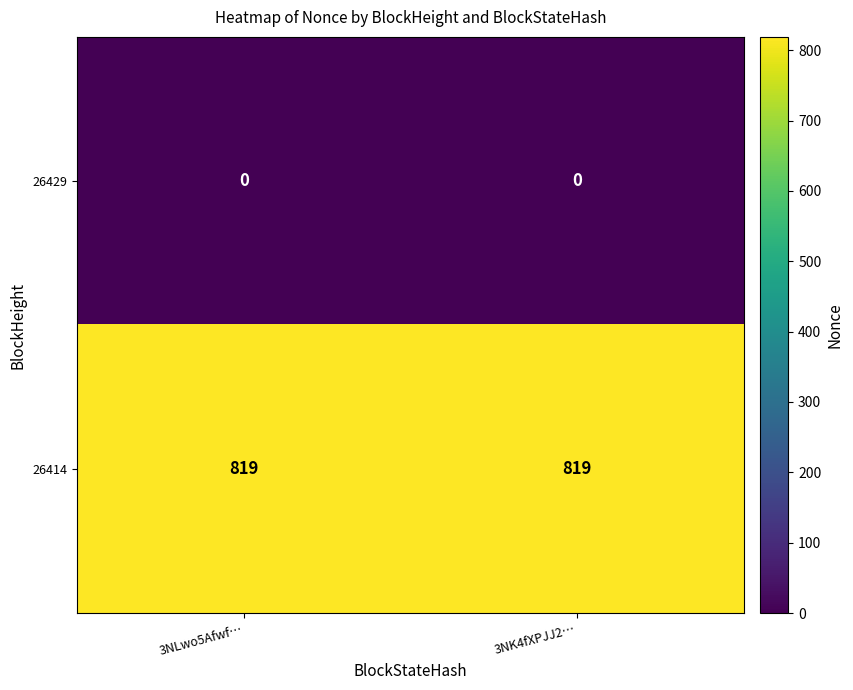

What is the highest value of the 26414 series?

819